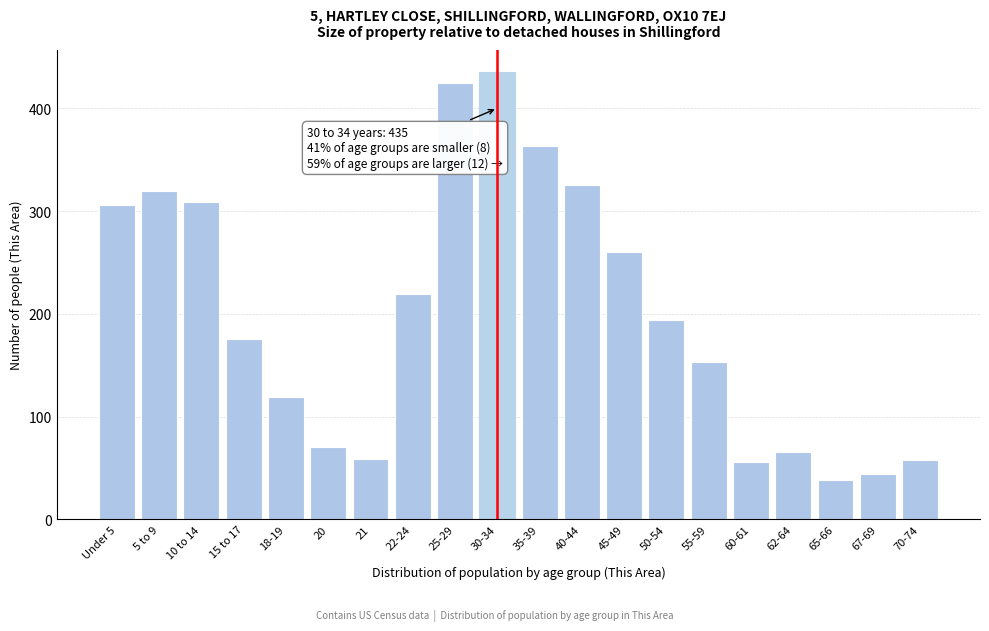

What is the label of the 2nd bar from the right?

67-69